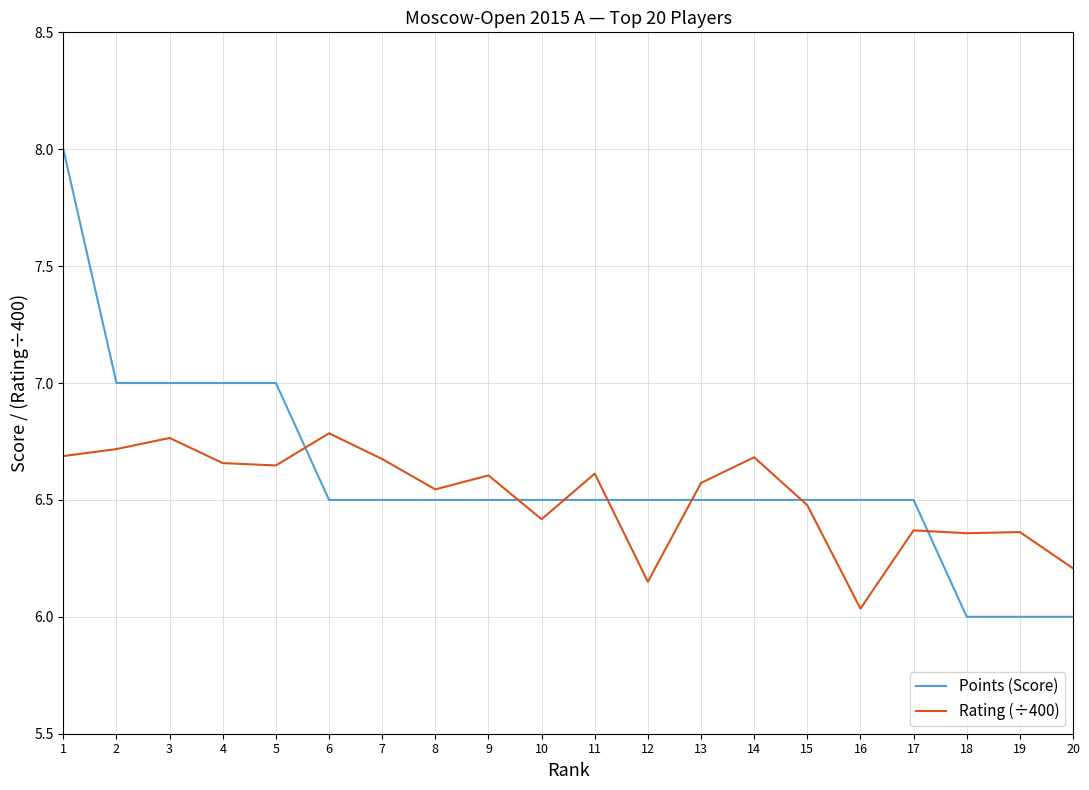

Where do Rating (÷400) and Points (Score) first cross each other?

5 and 6